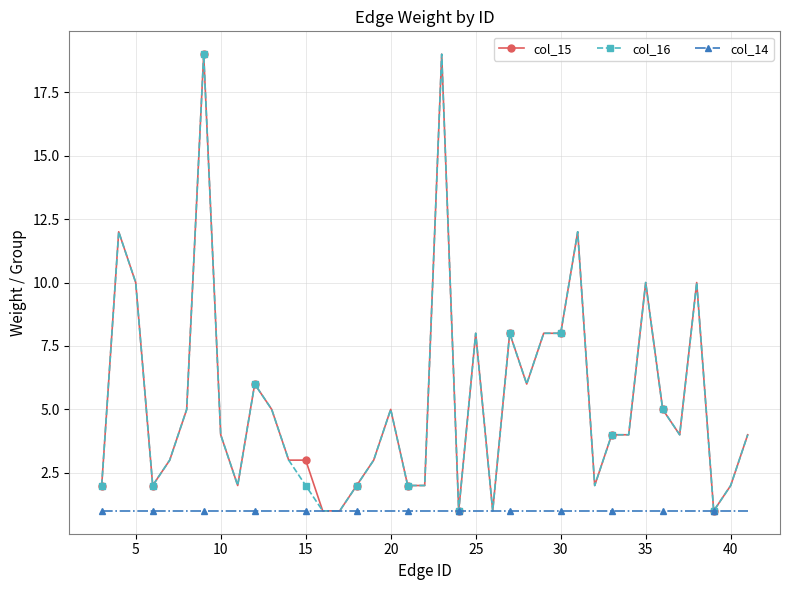

What is the maximum value shown in the chart?

19